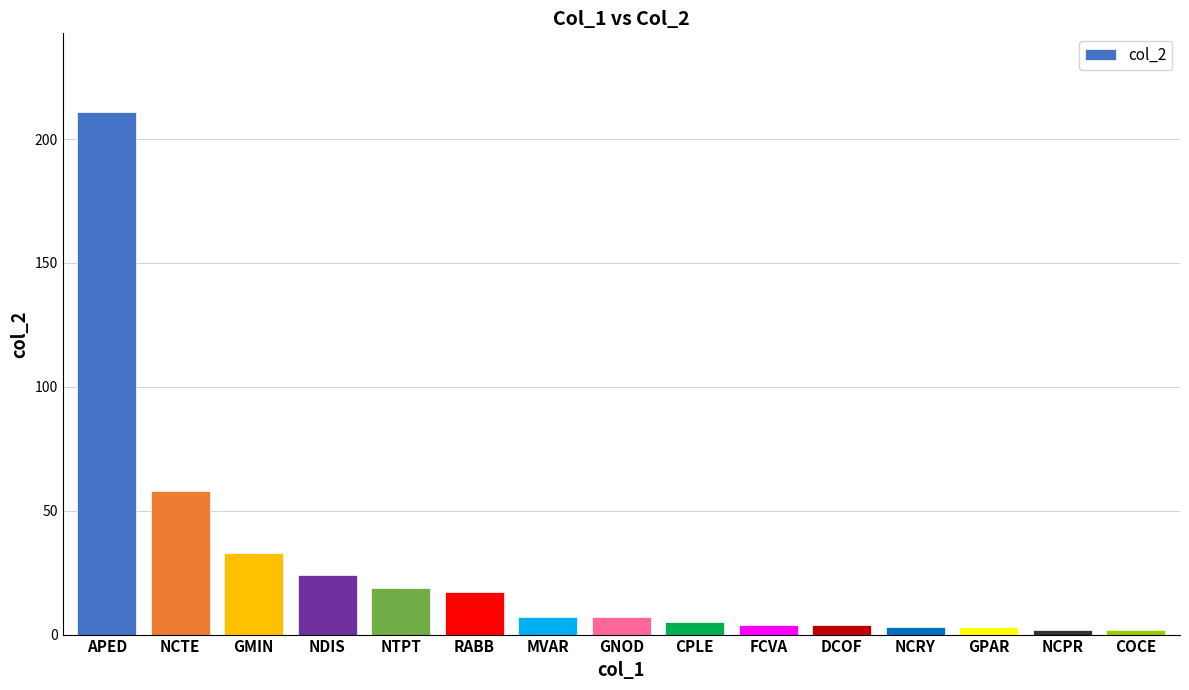

Reading left to right, extract all data points from this chart.

211	58	33	24	19	17	7	7	5	4	4	3	3	2	2